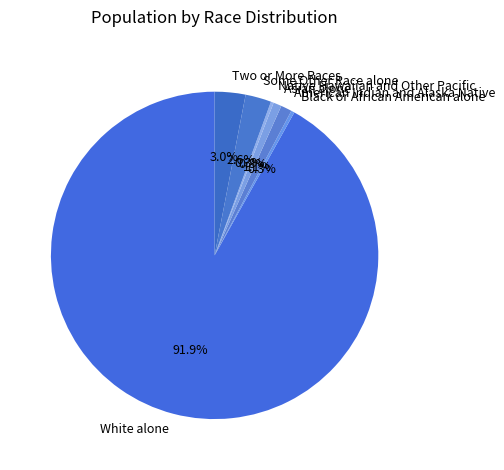

Which has a higher value, Two or More Races or Asian alone?

Two or More Races